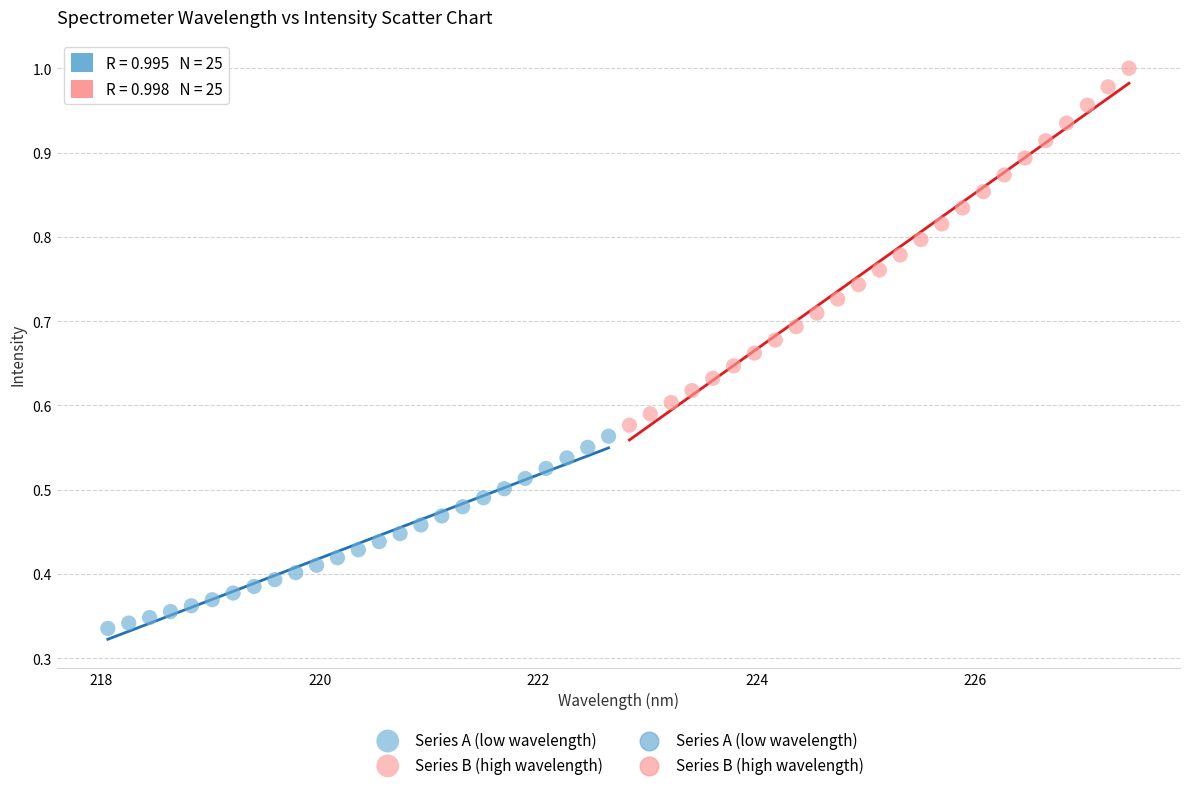

Which series contains the lowest Y value?

Series A (low wavelength)